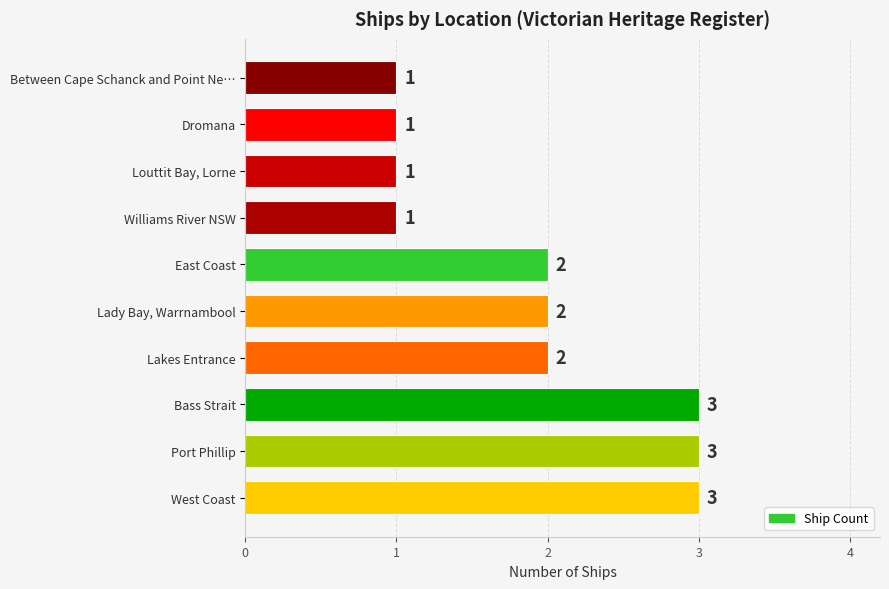

What is the maximum value shown in the chart?

3